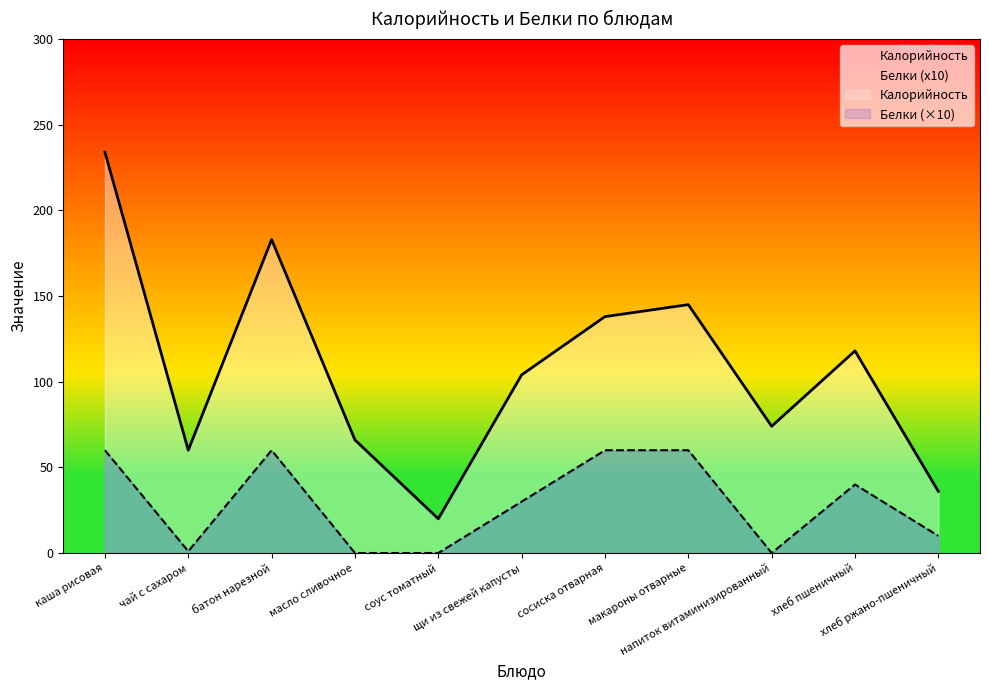

What is the sum of all Белки values?

321